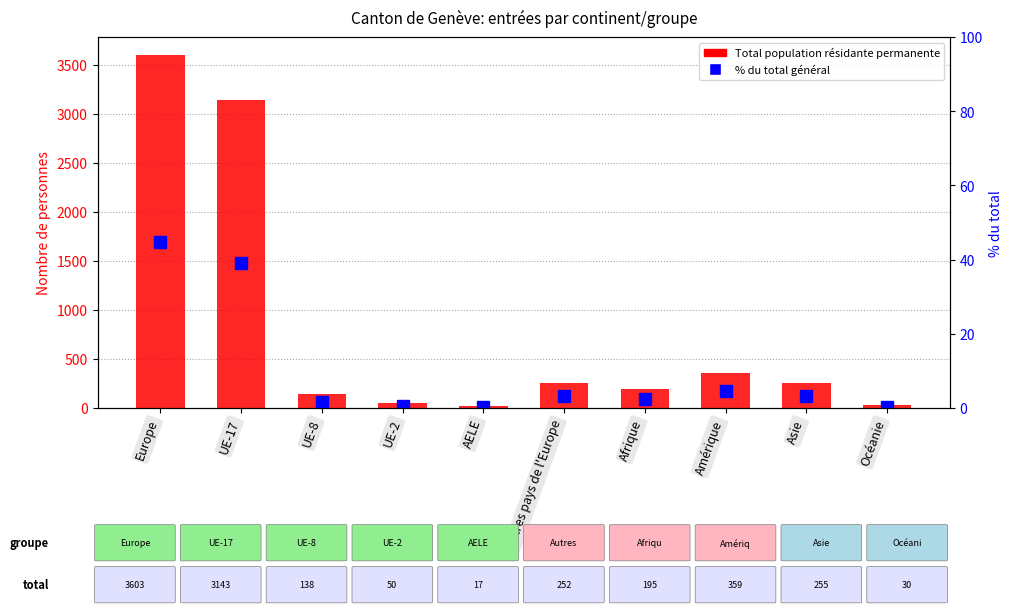

At which category is the sum across all series the highest?

Europe